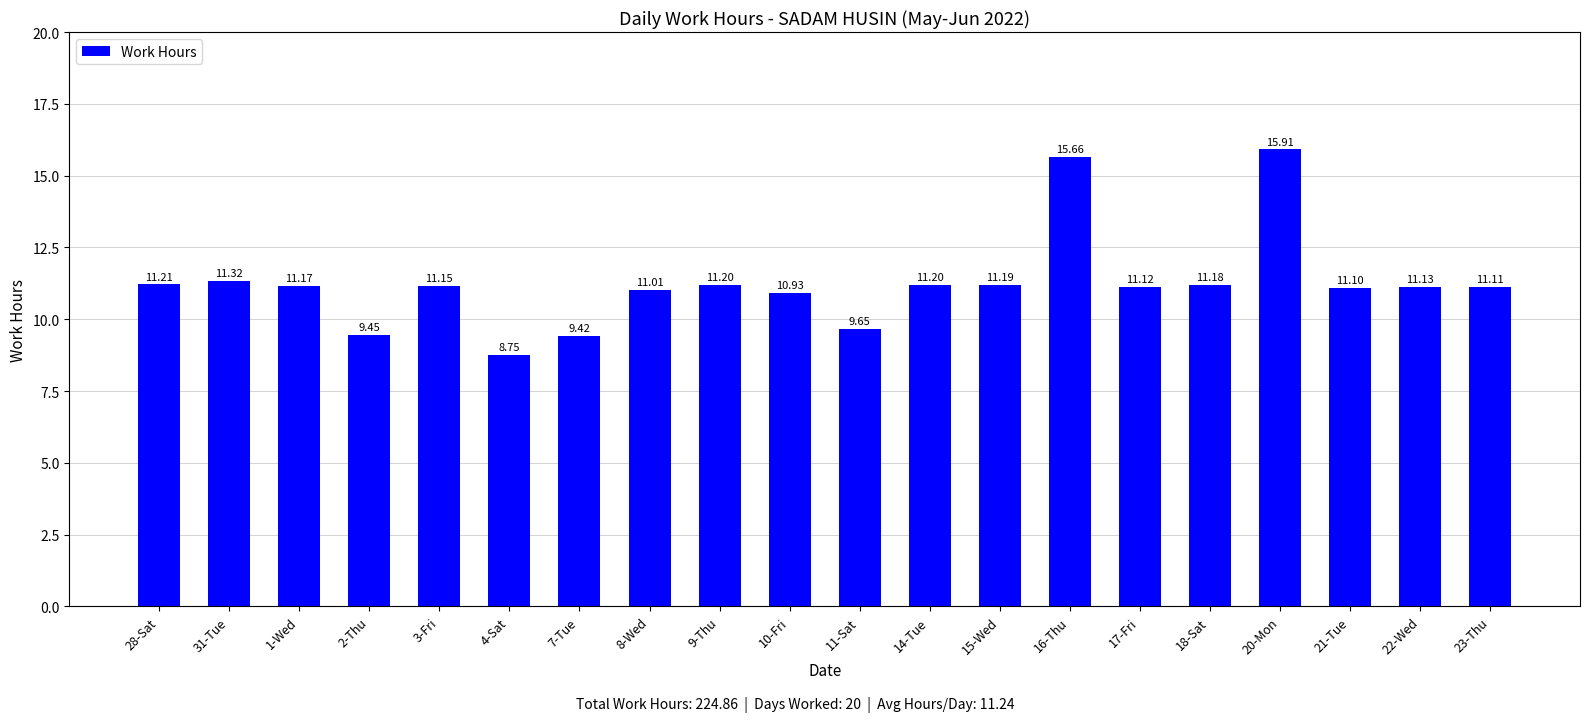

What is the sum of the values at 18-Sat and 8-Wed?

22.2